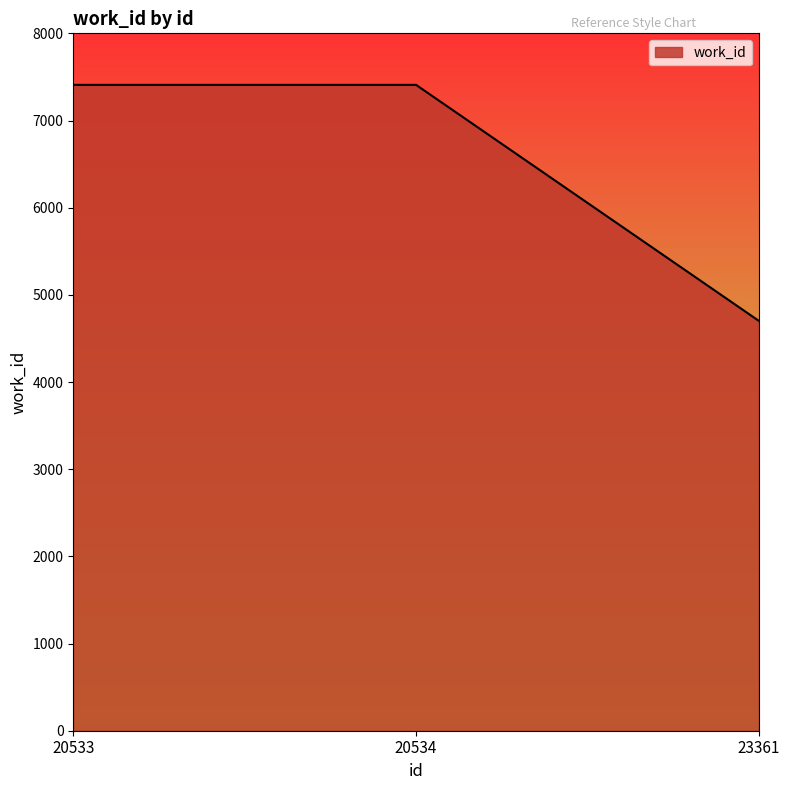

Reading right to left, extract all data points from this chart.

23361=4702	20534=7409	20533=7409